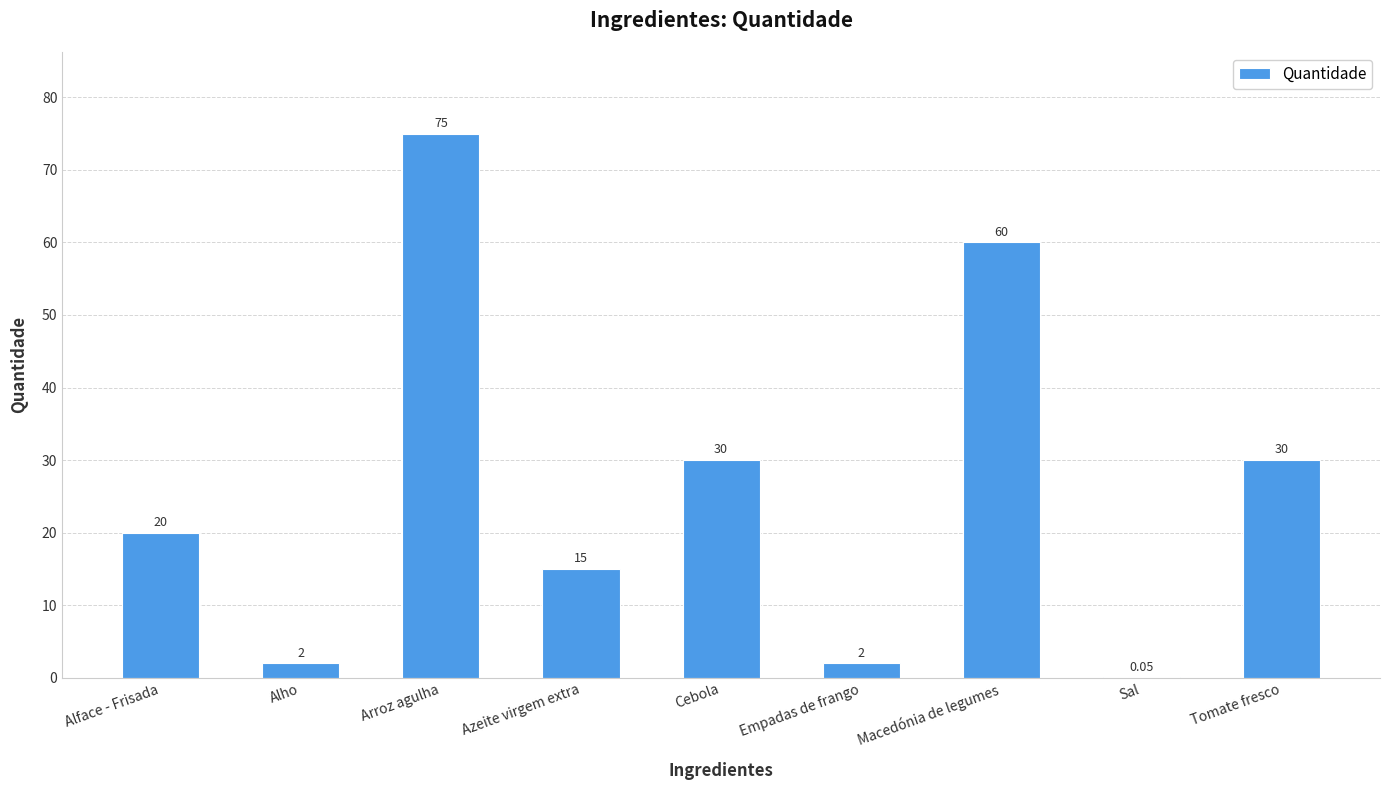

Which category has the highest value across all series?

Arroz agulha